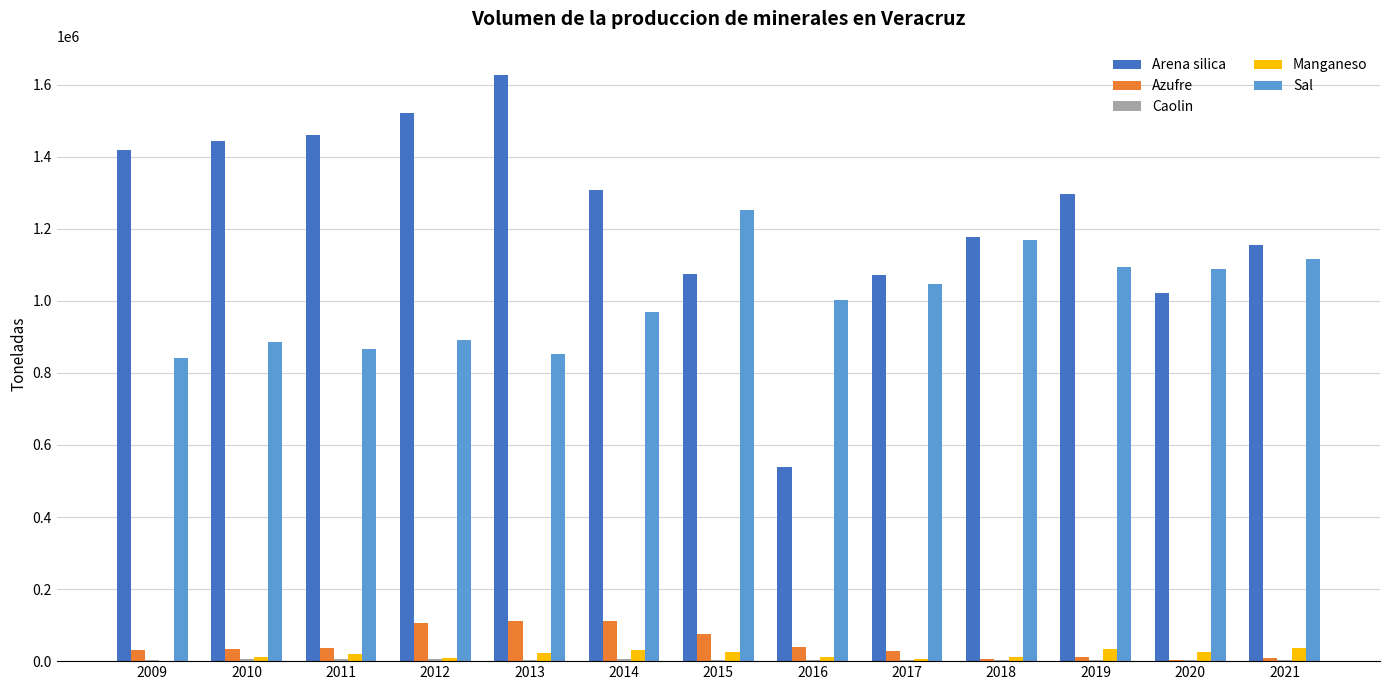

What is the highest value of the Azufre series?

111209